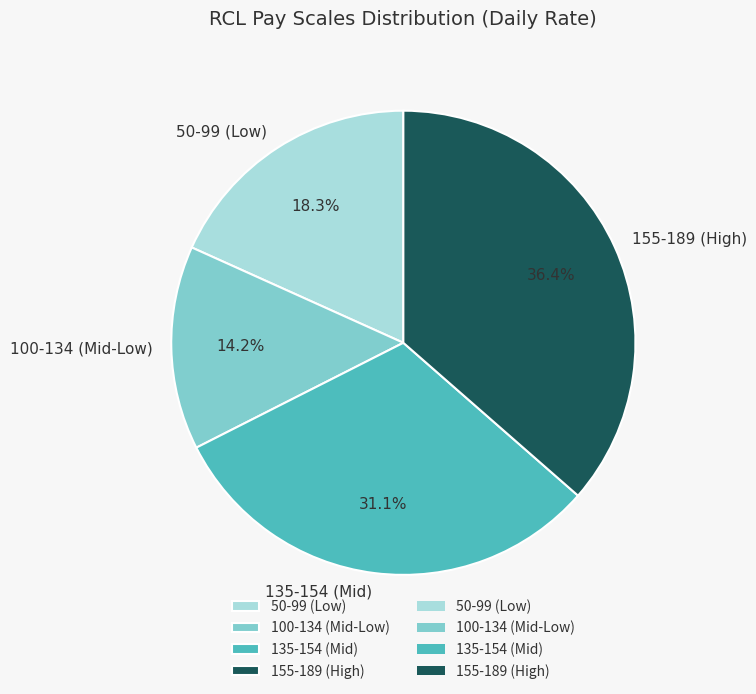

Does 50-99 (Low) account for over 50% of the chart?

No